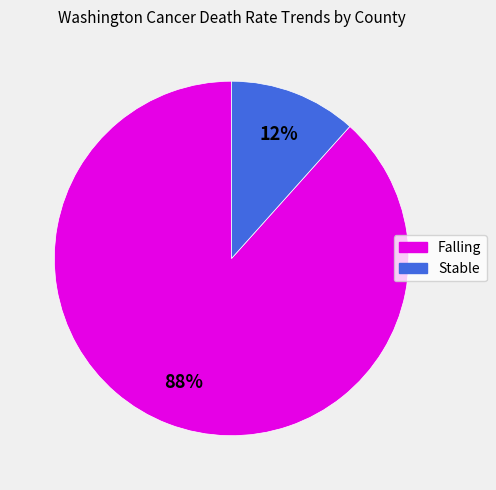

Is there a majority slice in this chart?

Yes